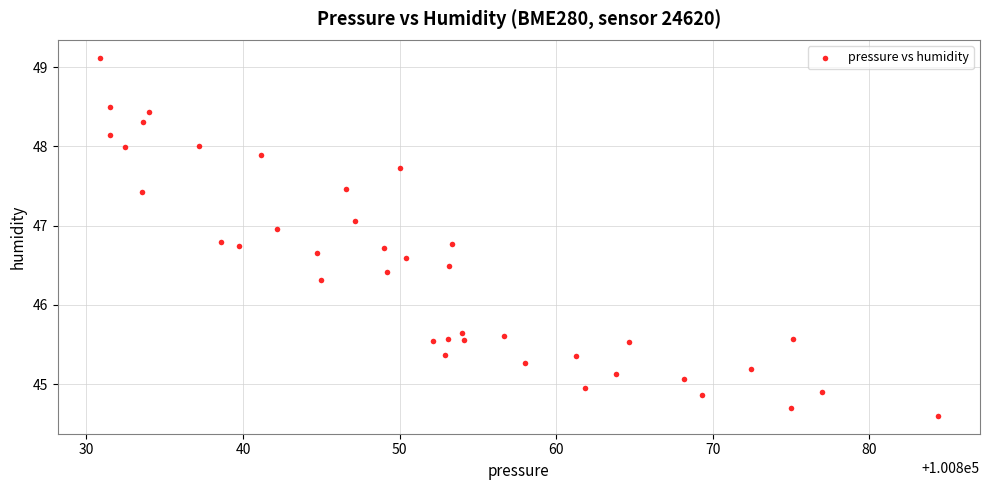

What is the range of X values (max minus min)?

53.5